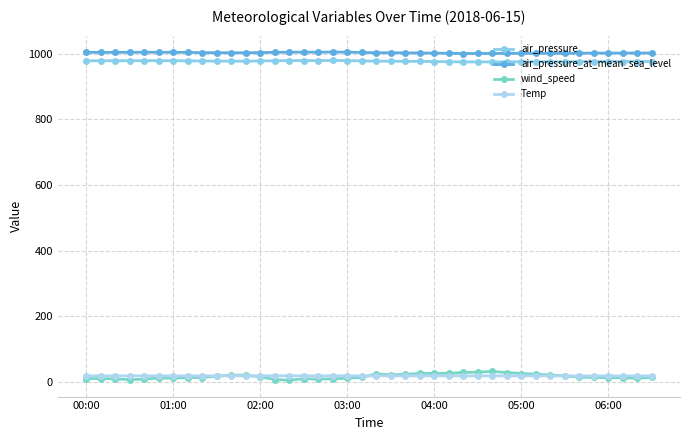

True or false: air_pressure_at_mean_sea_level has more than 1 interior local peaks.

True